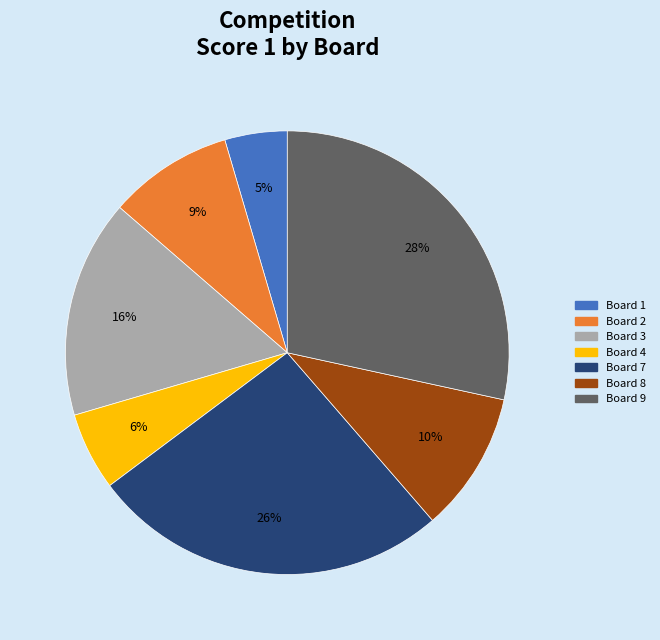

Is there a majority slice in this chart?

No